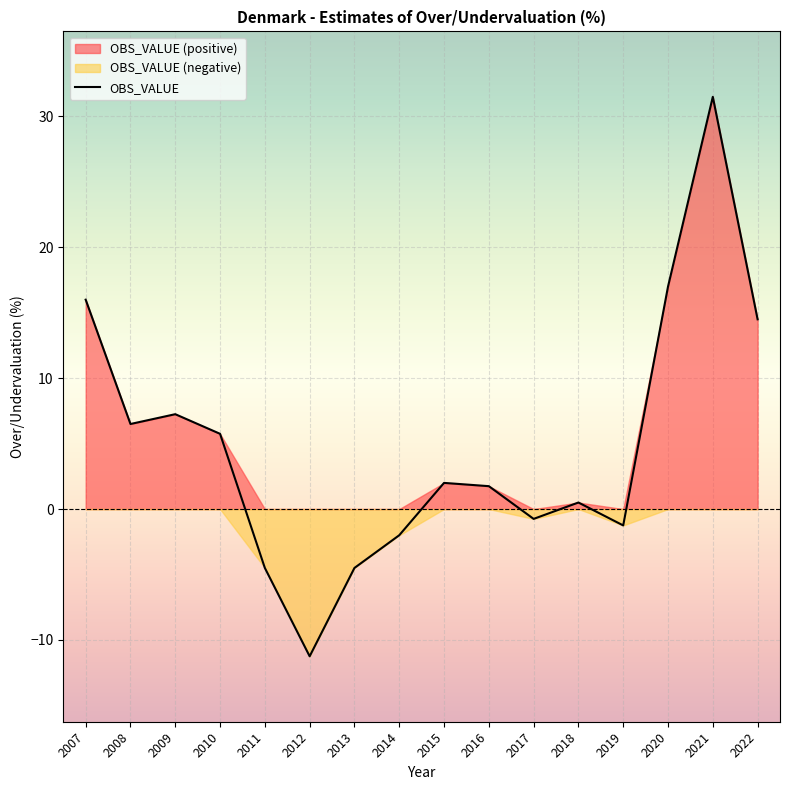

Which category has the lowest value across all series?

2012